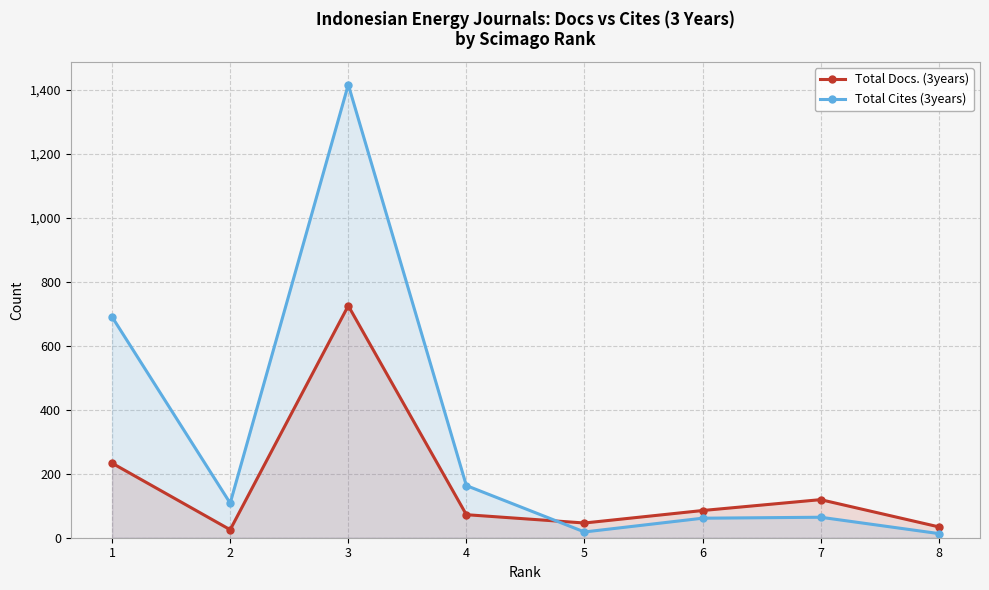

How many categories are shown in the chart?

8